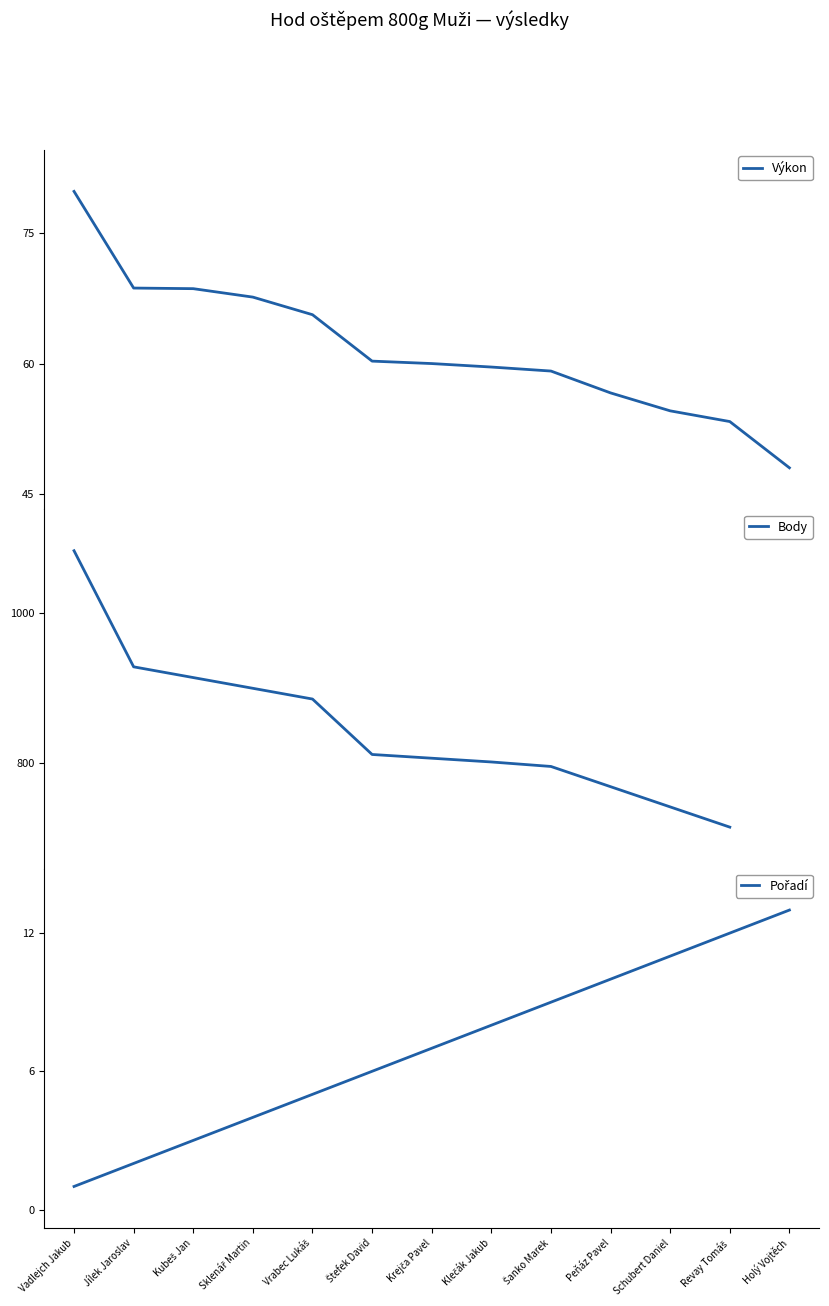

Does the chart display data point markers on the line(s)?

No